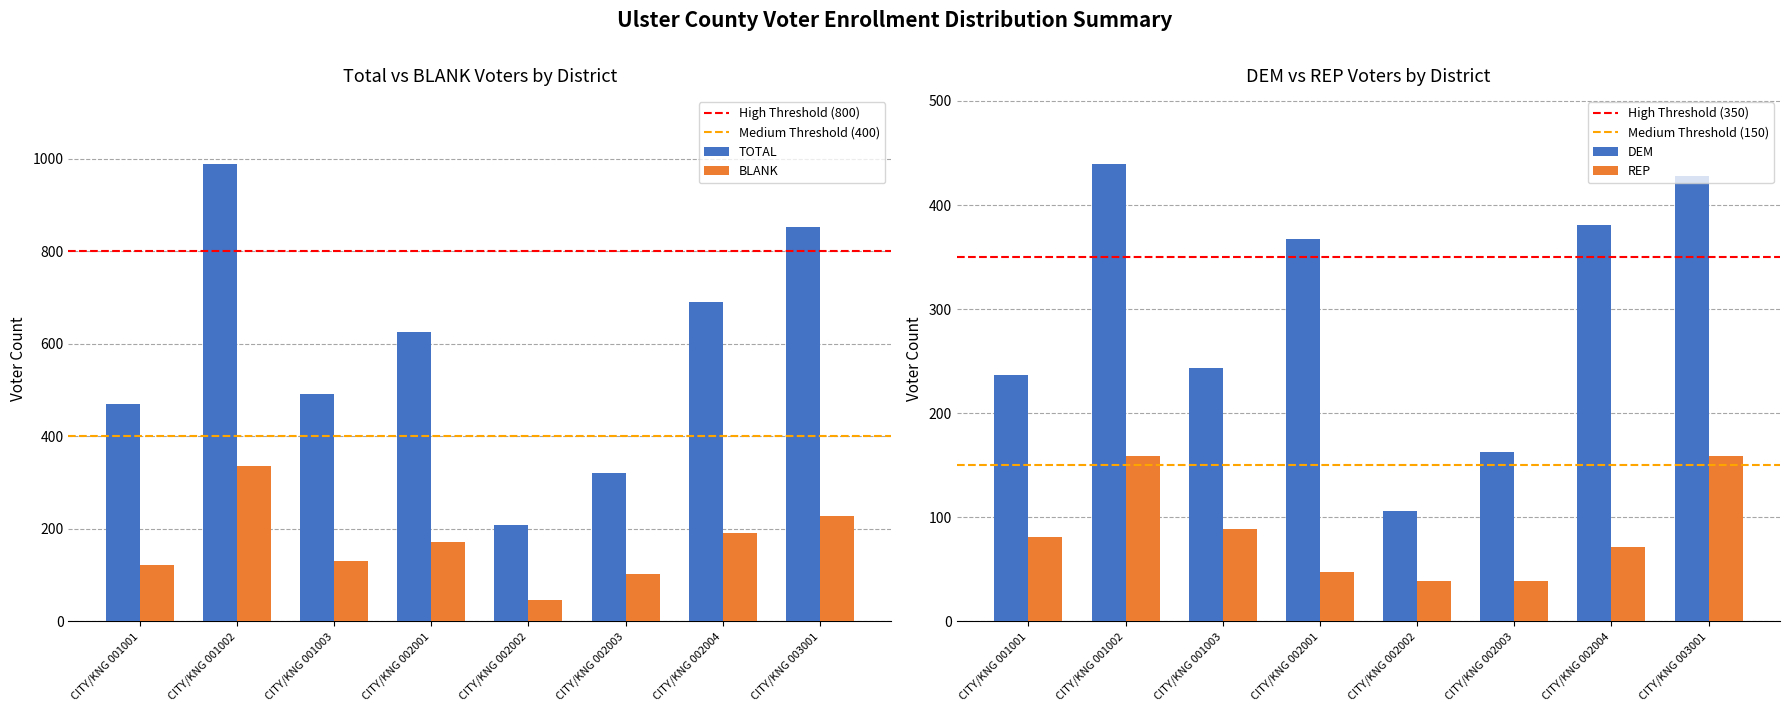

What is the lowest value of the REP series?

39